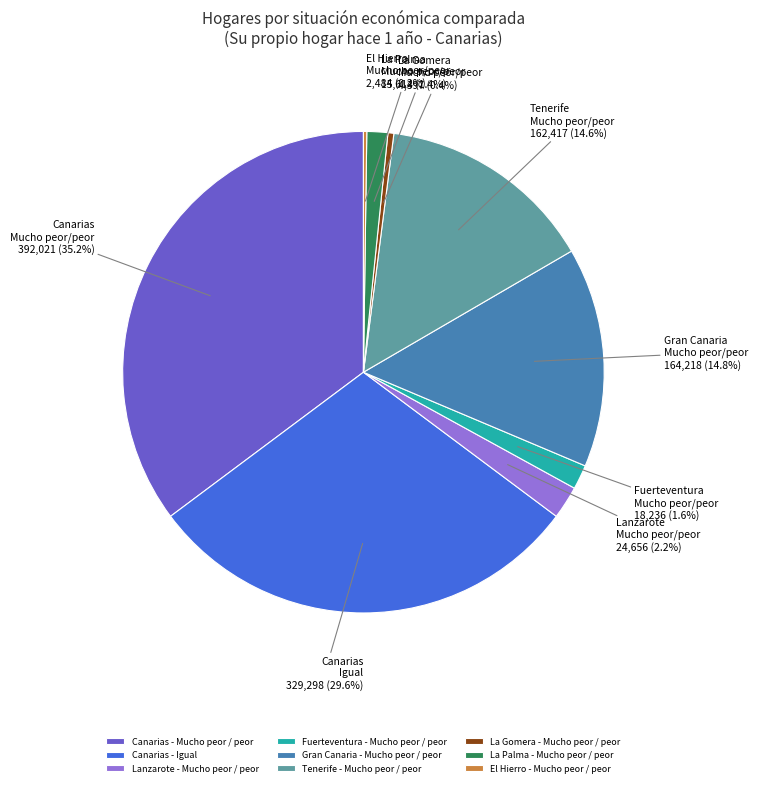

Combined, what portion of the pie is Lanzarote - Mucho peor / peor and Canarias - Igual?

31.8%